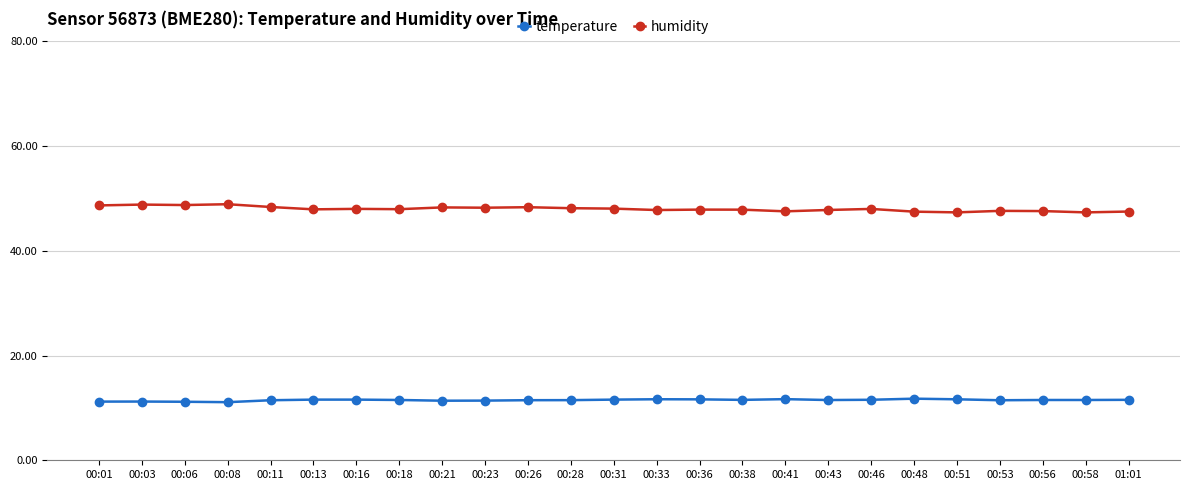

How many lines are shown in the chart?

2